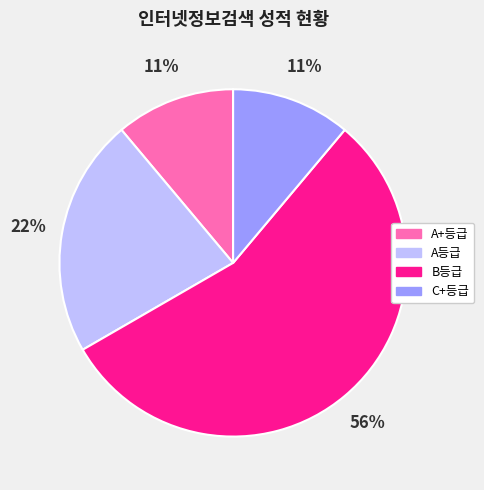

Is there any slice that represents more than half of the pie?

Yes